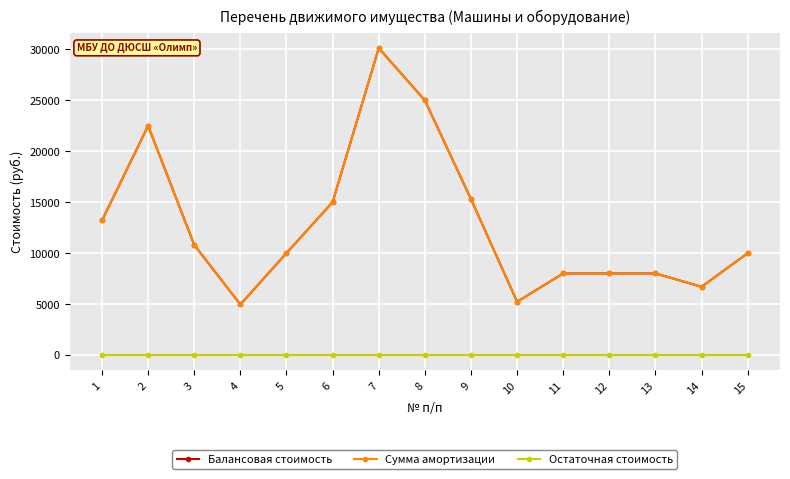

Where is Остаточная стоимость nearest to the value 0?

1